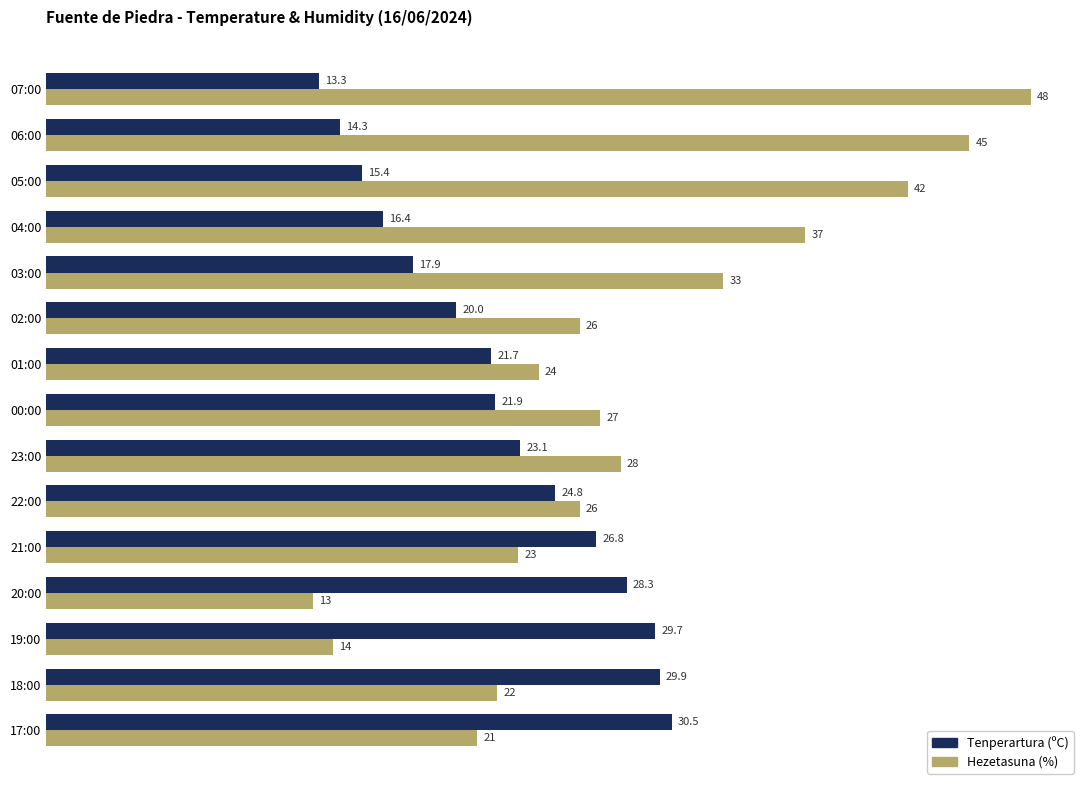

List the series in order of their overall mean, lowest first.

Tenperartura (ºC), Hezetasuna (%)